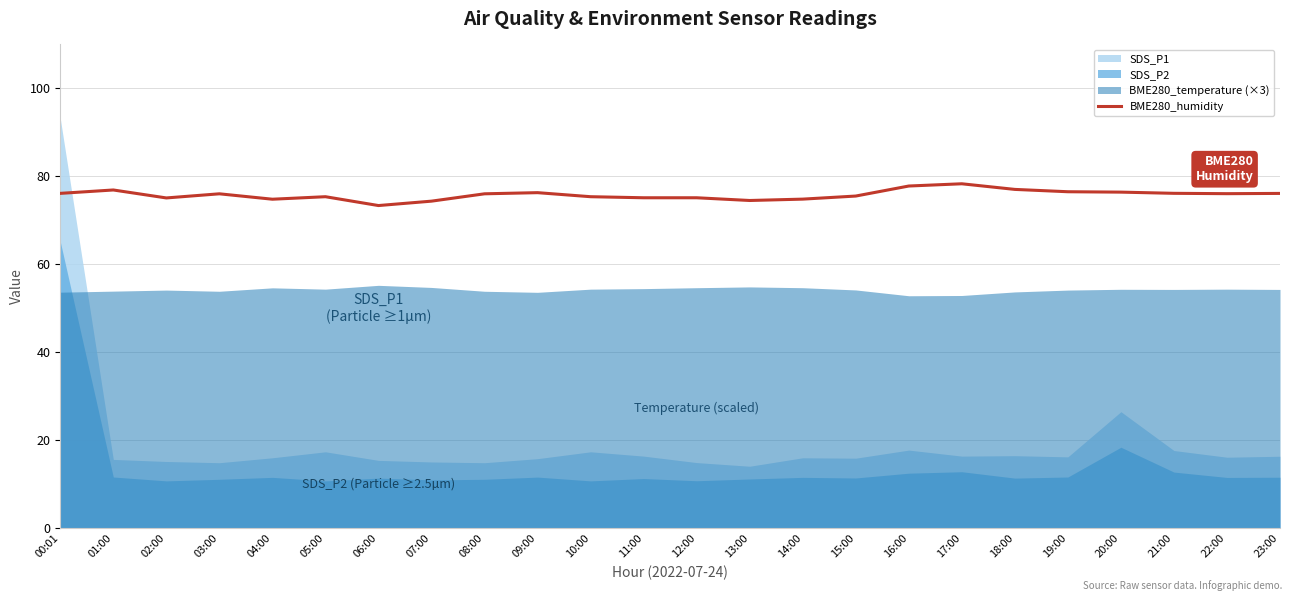

At which label does the data first exceed 76?

00:01